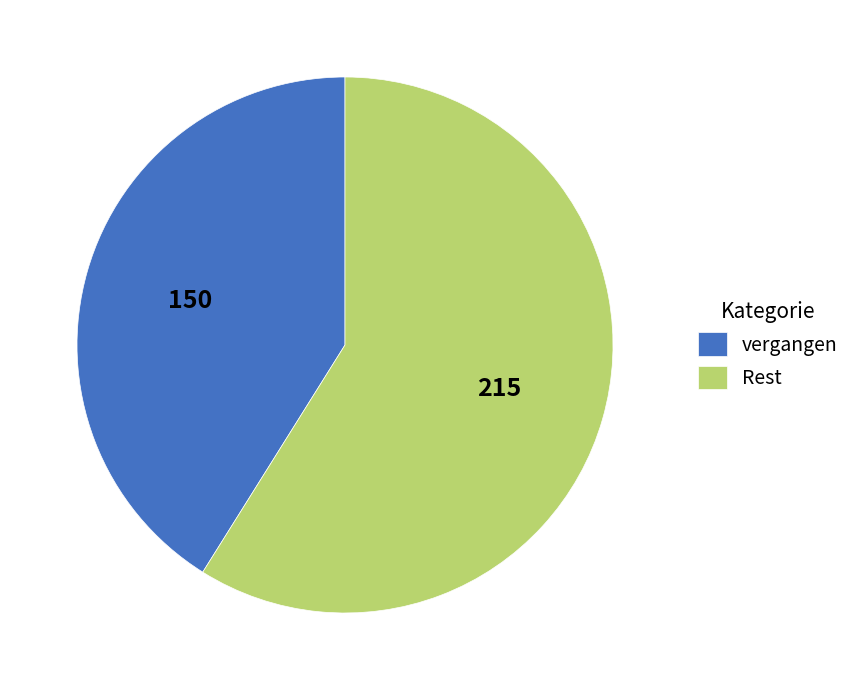

Is it true that Rest is 59% of the pie?

True